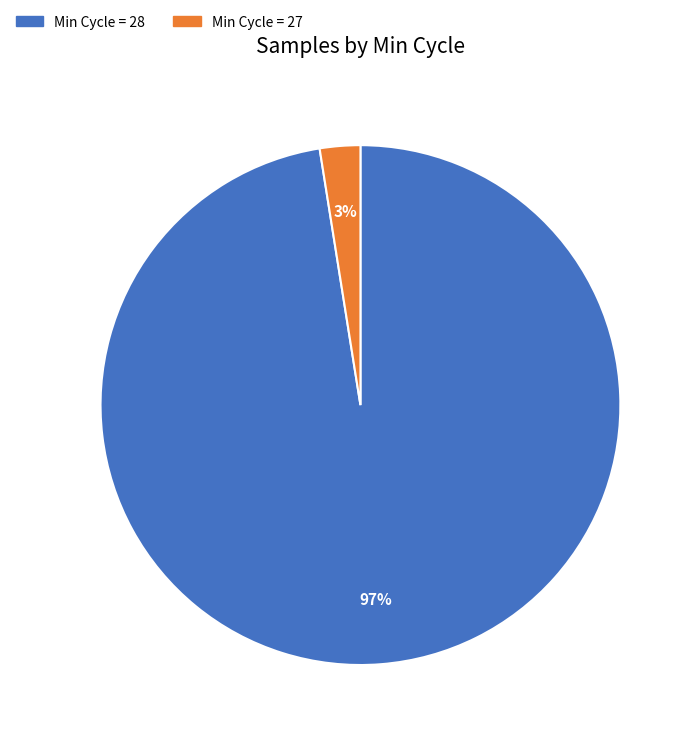

To the nearest percent, what is the average slice percentage?

50%